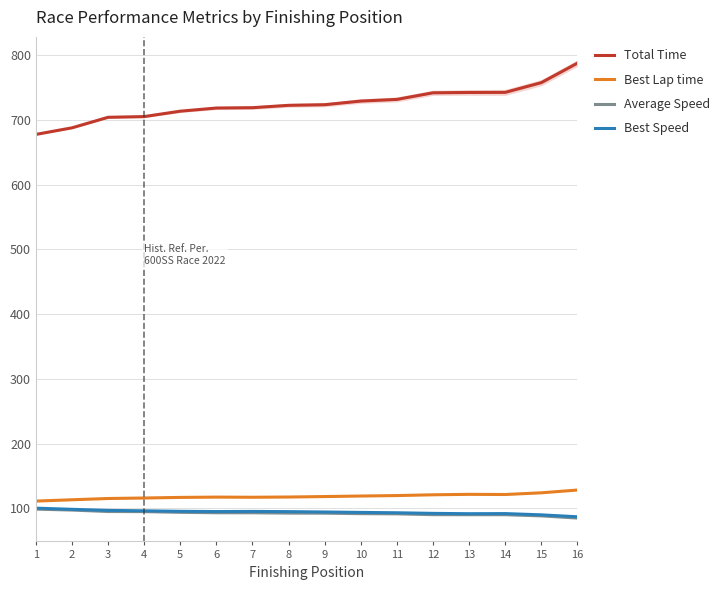

True or false: Average Speed and Best Speed intersect in this chart.

False